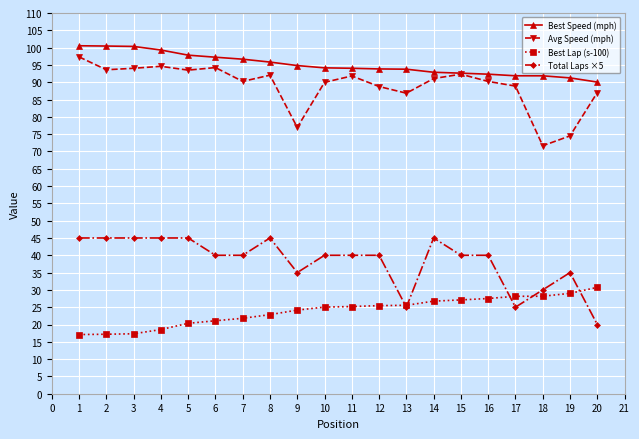

What is the average value of the Best Speed (mph) series?

95.1